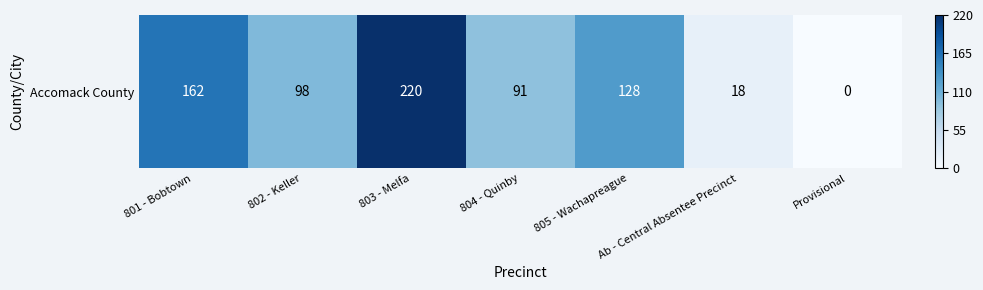

Which label corresponds to the largest value in the chart?

803 - Melfa